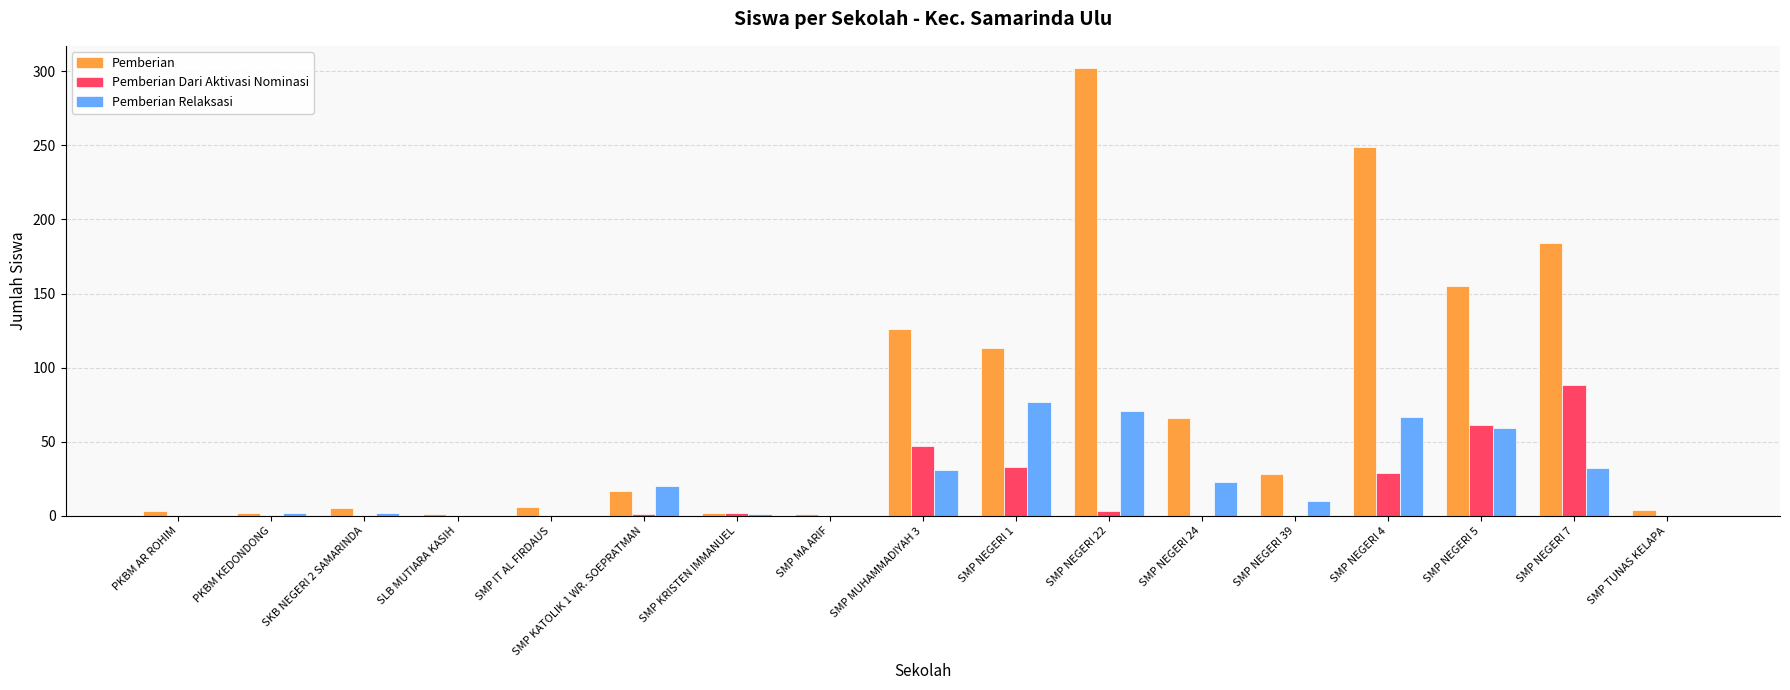

At which label does Pemberian Dari Aktivasi Nominasi reach its peak?

SMP NEGERI 7